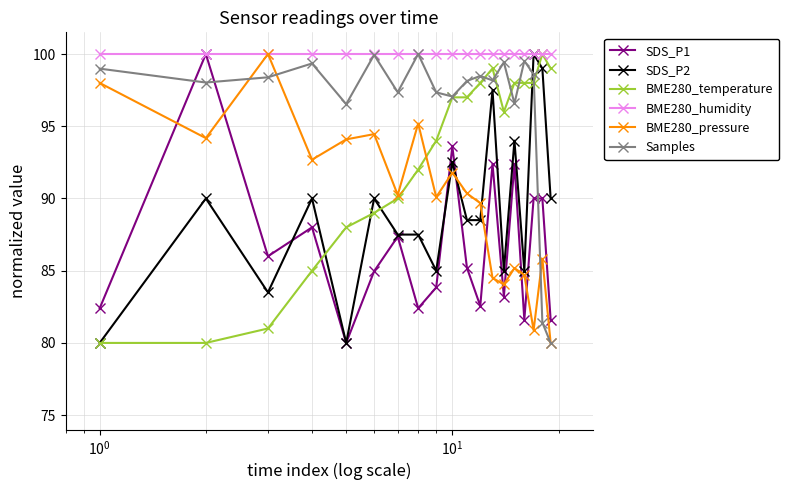

What are all the series names shown in the legend?

SDS_P1, SDS_P2, BME280_temperature, BME280_humidity, BME280_pressure, Samples